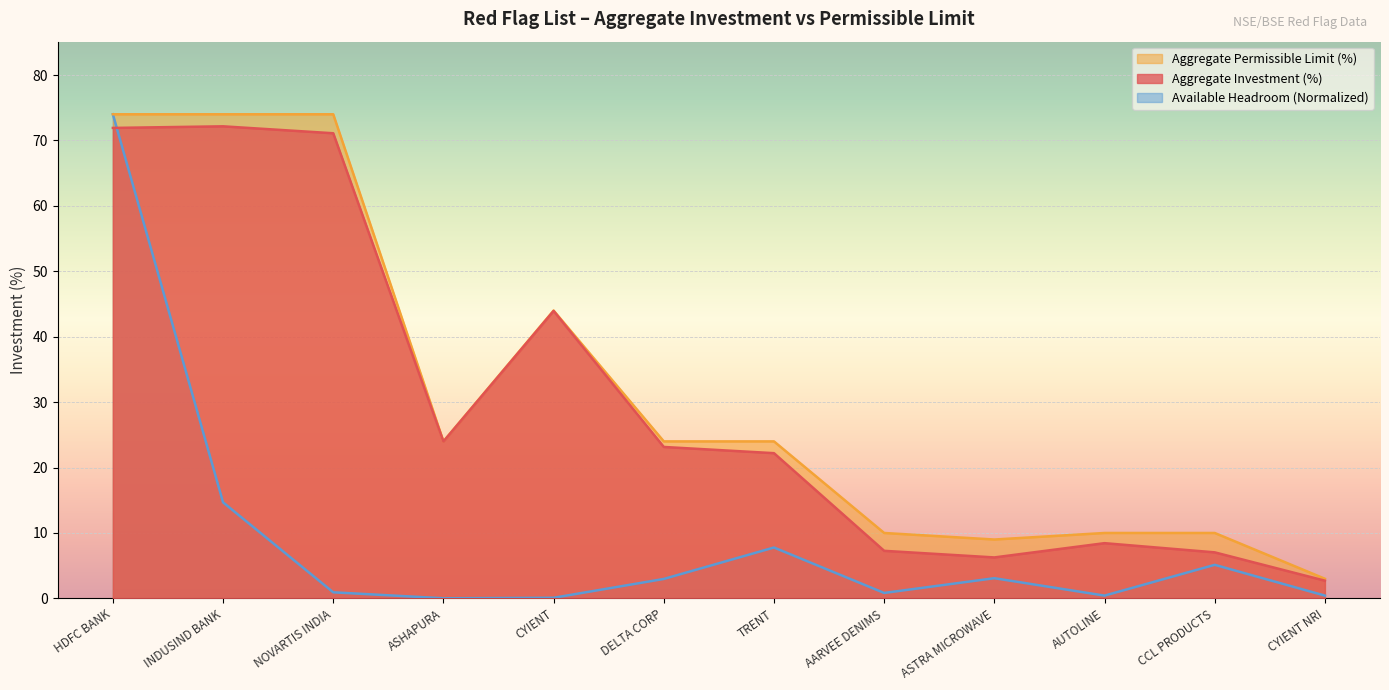

The Aggregate Permissible Limit (%) series shows 19.8 at CYIENT. True or false?

False